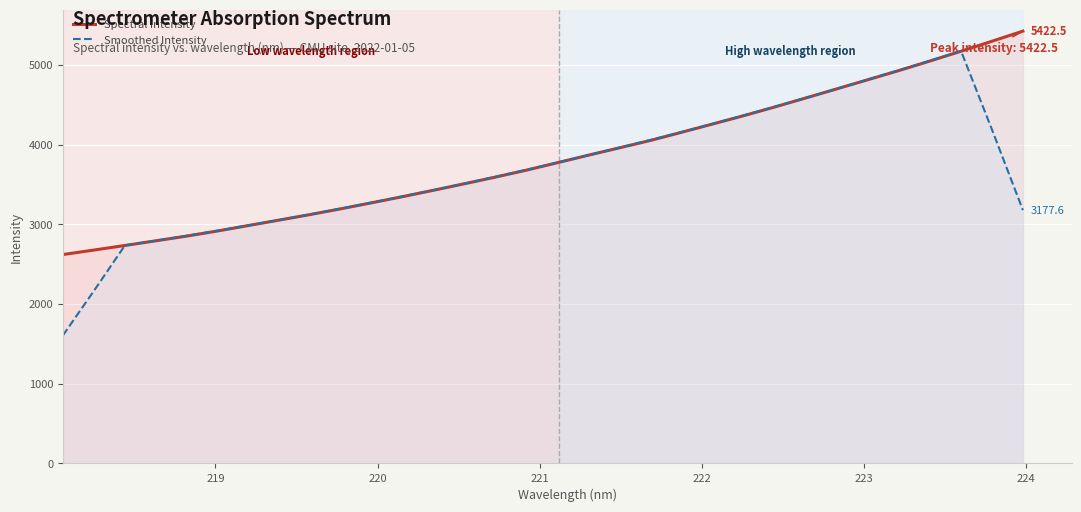

True or false: Spectral Intensity has more than 2 interior local peaks.

False